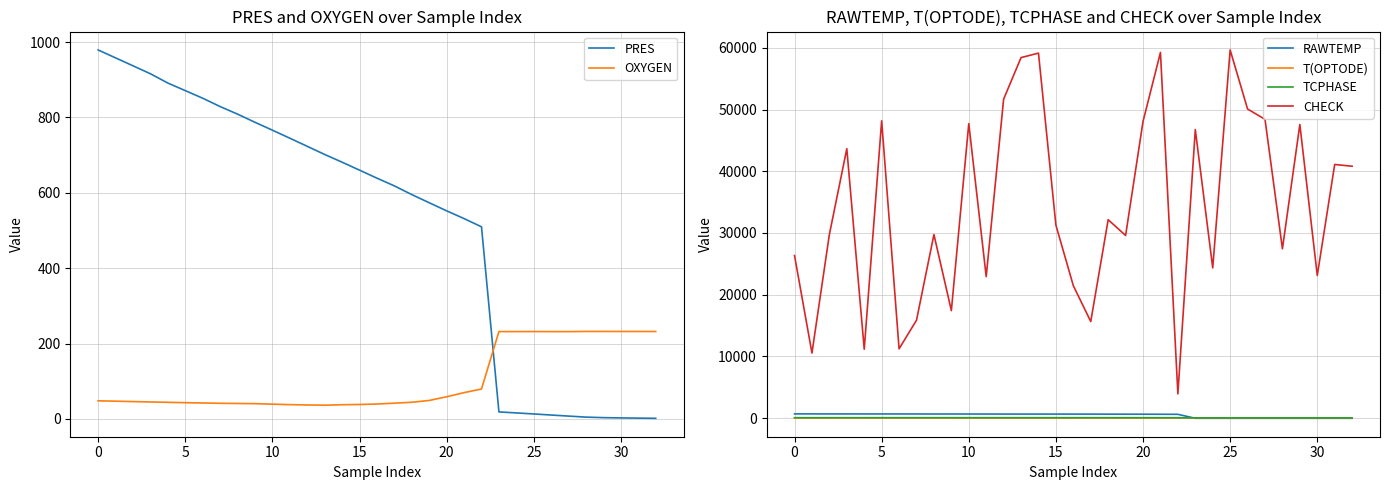

At which label does PRES first exceed 638?

0